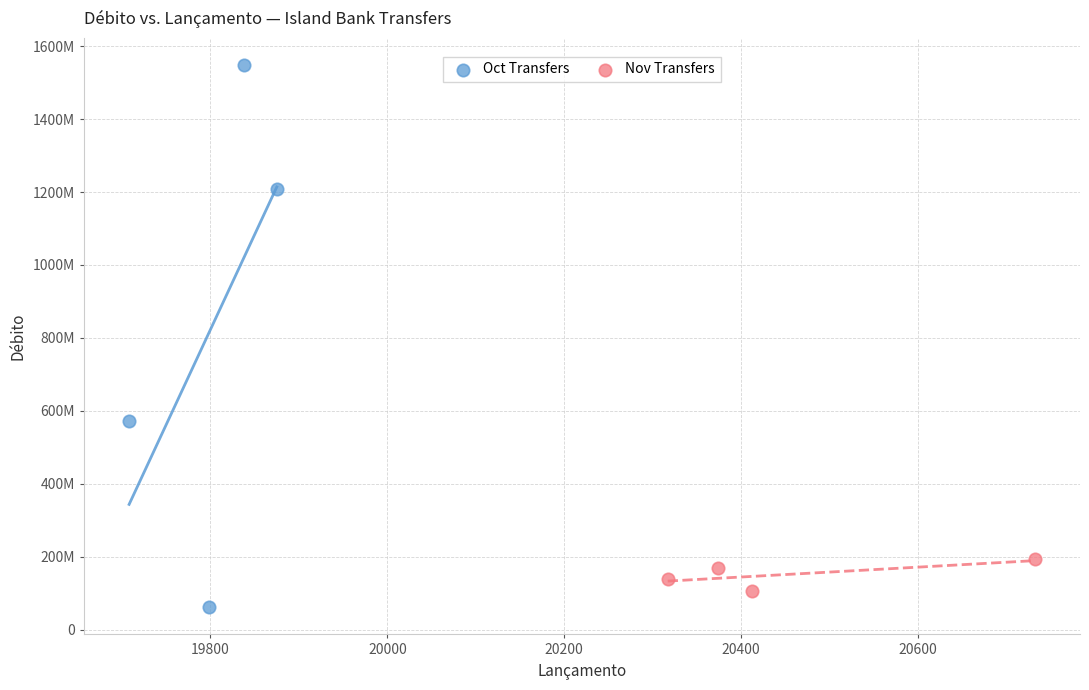

What are all the series names shown in the legend?

Oct Transfers, Nov Transfers